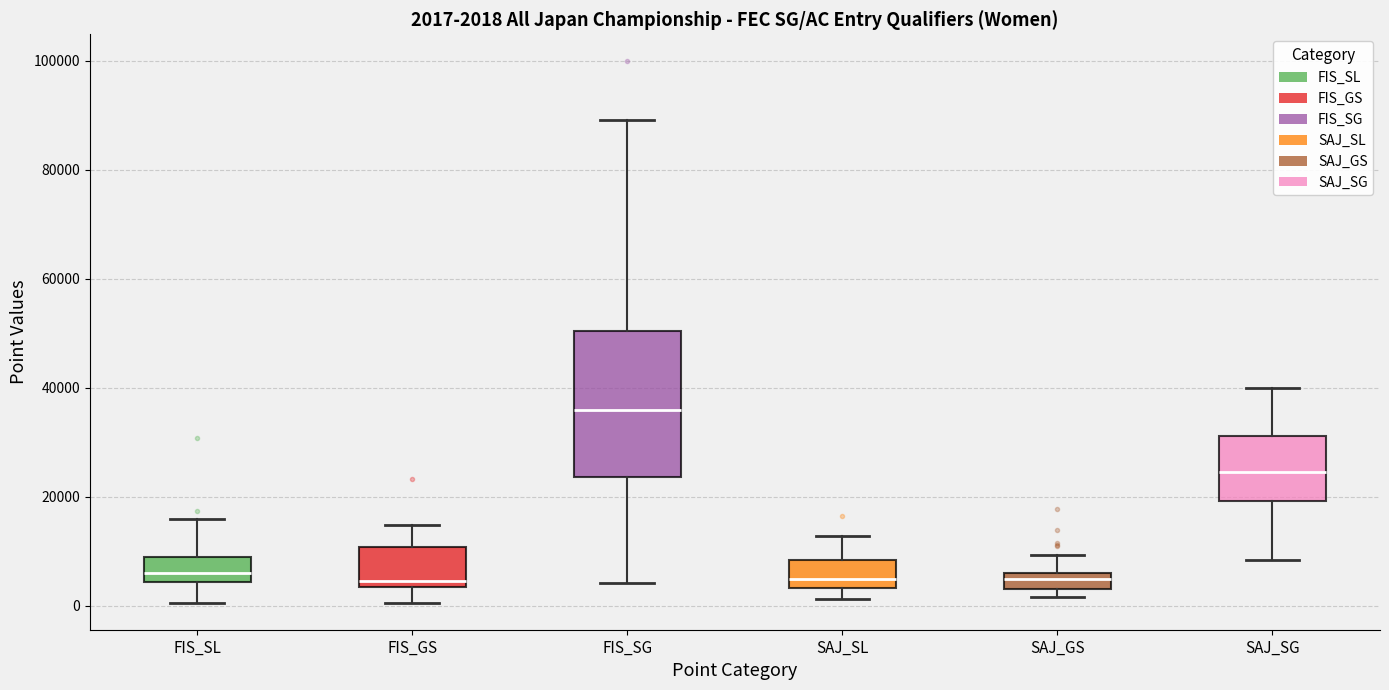

Which box is the tallest, from its lower edge to its upper edge?

FIS_SG